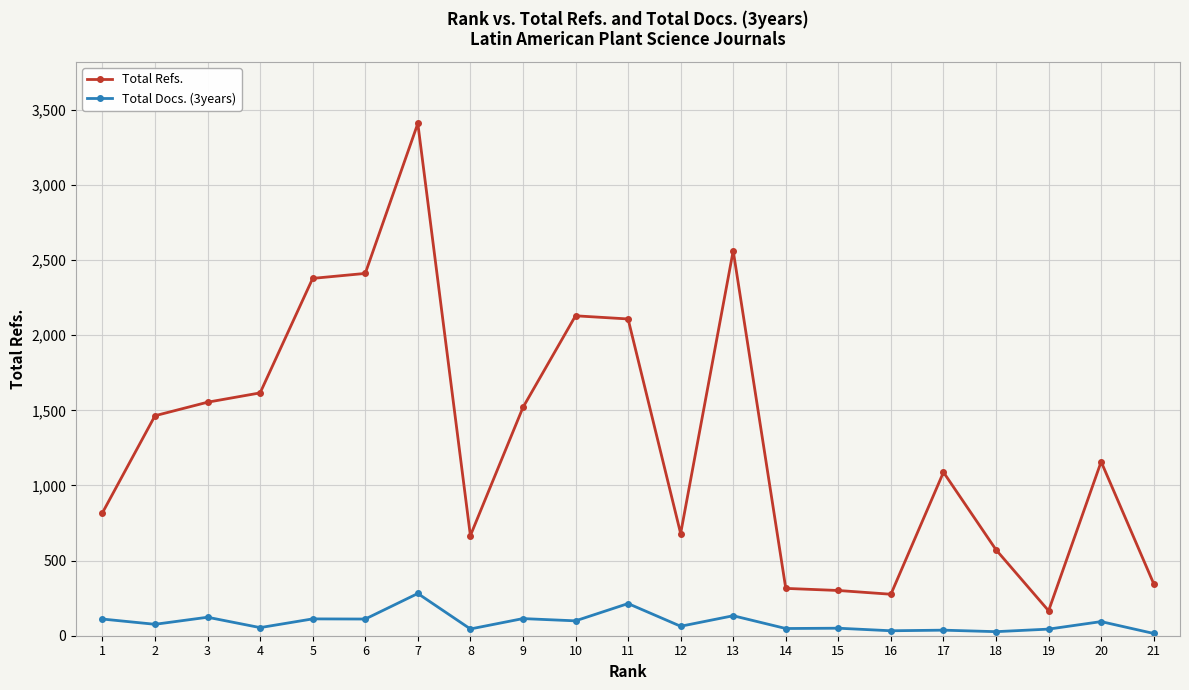

What is the difference between the second highest and minimum values in the Total Refs. series?

2396